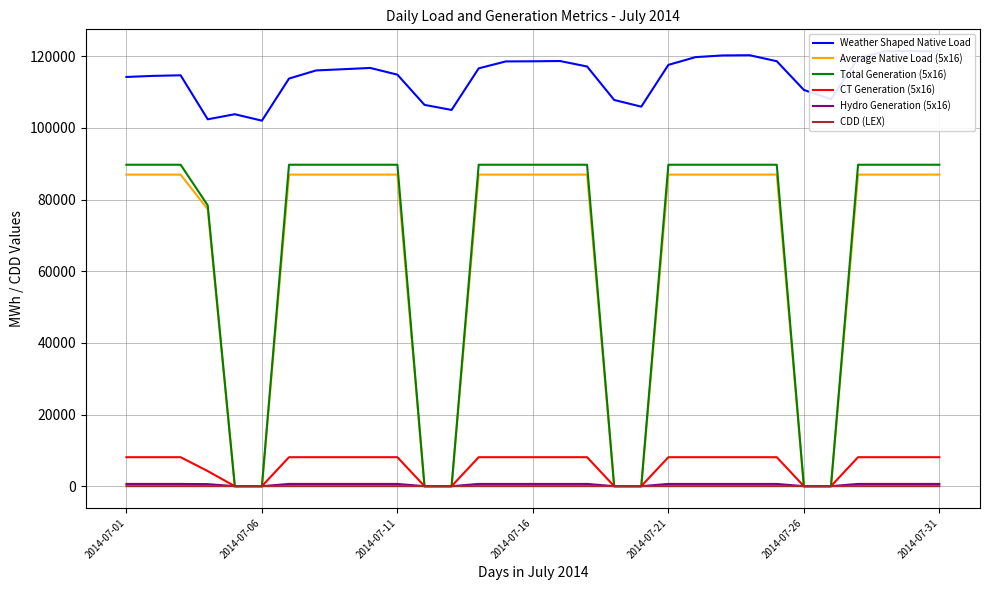

True or false: Total Generation (5x16) and Average Native Load (5x16) intersect in this chart.

False